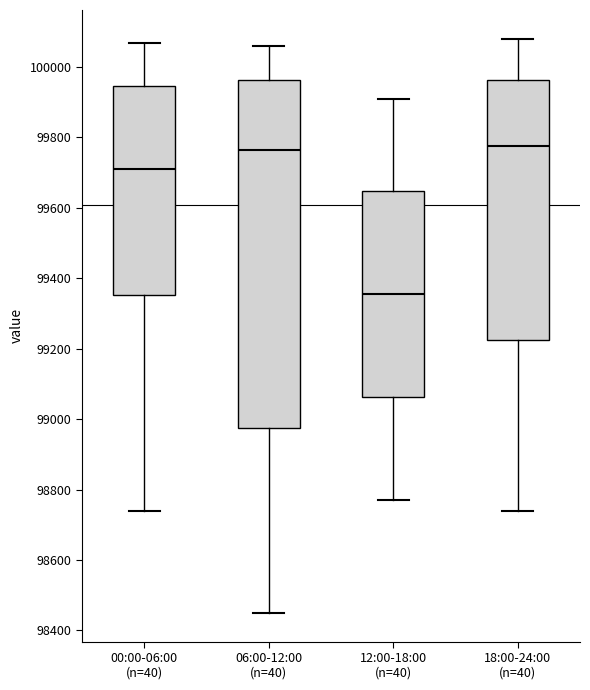

Reading left to right, transcribe this box plot: for each box, give where its median line is, the range the box spans, and where its two whiskers end, as read against the y-axis. The values are not printed on the chart, so give them approximately, as read against the axis.

00:00-06:00 (n=40): median 99720, box 99360 to 99940, whiskers 98740 to 100060
06:00-12:00 (n=40): median 99760, box 98980 to 99960, whiskers 98460 to 100060
12:00-18:00 (n=40): median 99360, box 99060 to 99640, whiskers 98780 to 99920
18:00-24:00 (n=40): median 99780, box 99220 to 99960, whiskers 98740 to 100080